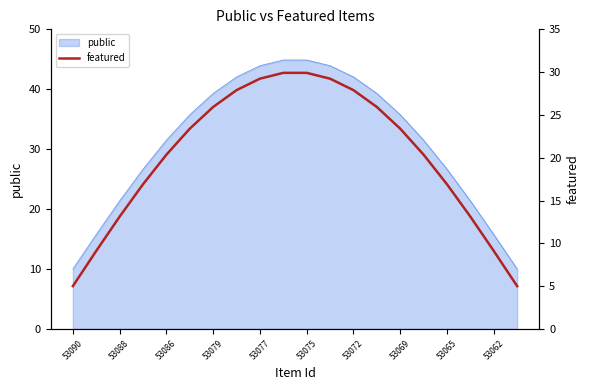

The value of public at 53069 is 16.9. True or false?

False